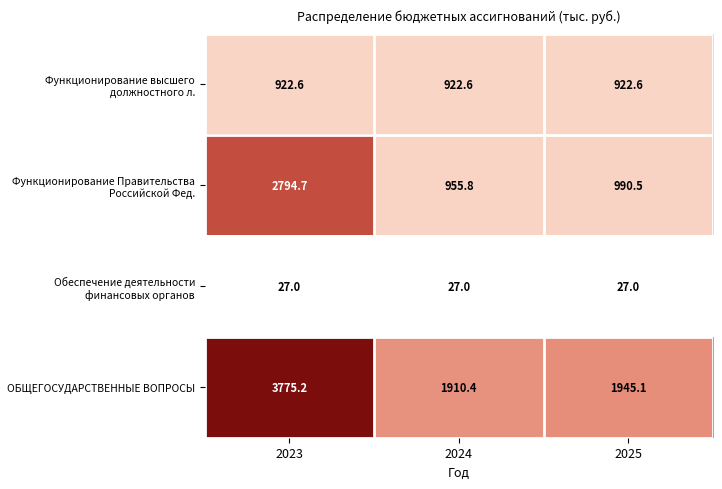

At which label does Функционирование Правительства Российской Фед. reach its peak?

2023